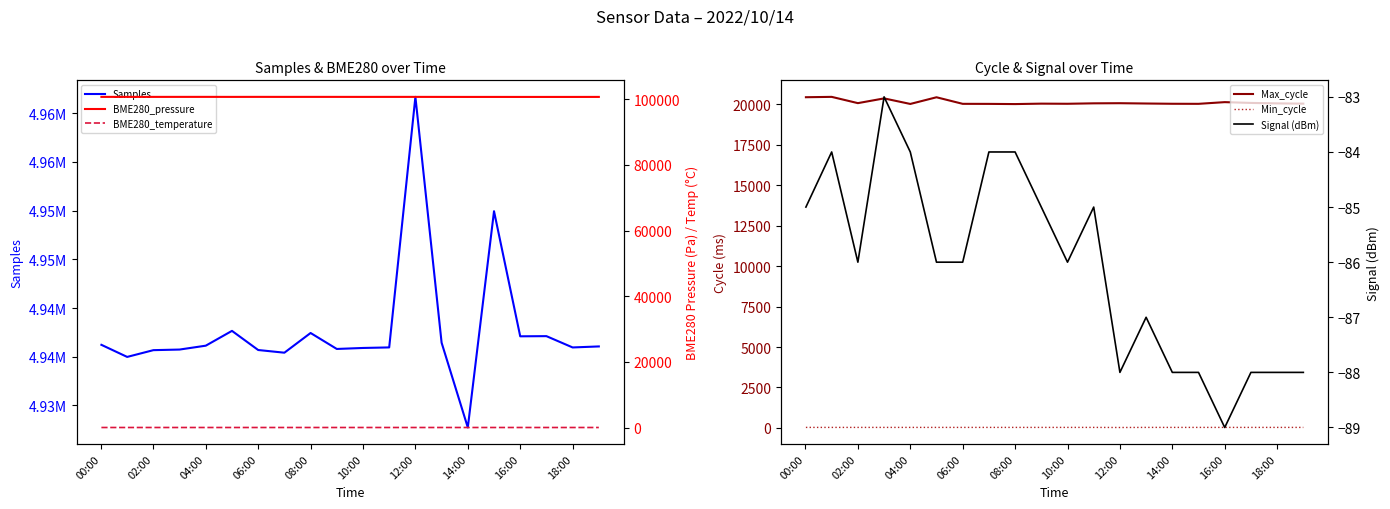

What is the average value of the BME280_pressure series?

100692.3